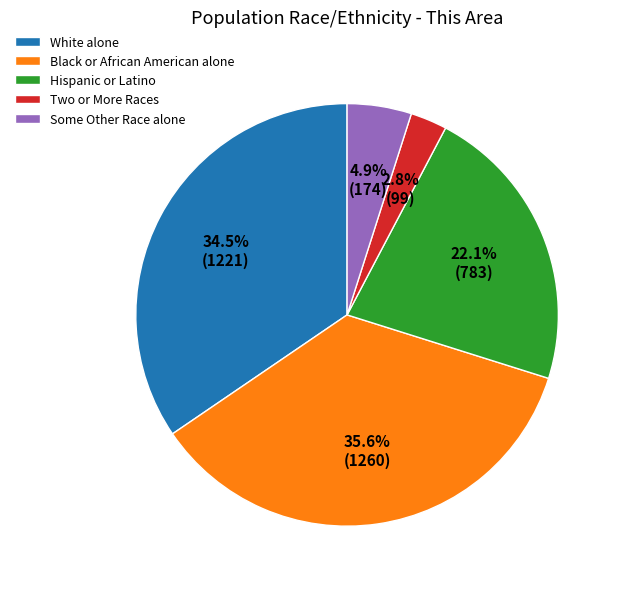

Approximately how many times larger is the value at White alone compared to Two or More Races?

12.3